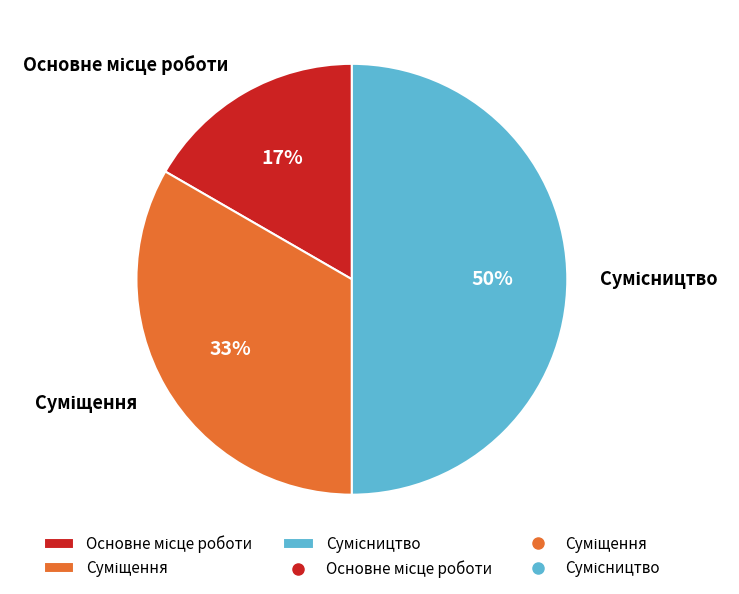

To the nearest percent, what is the average slice percentage?

33%